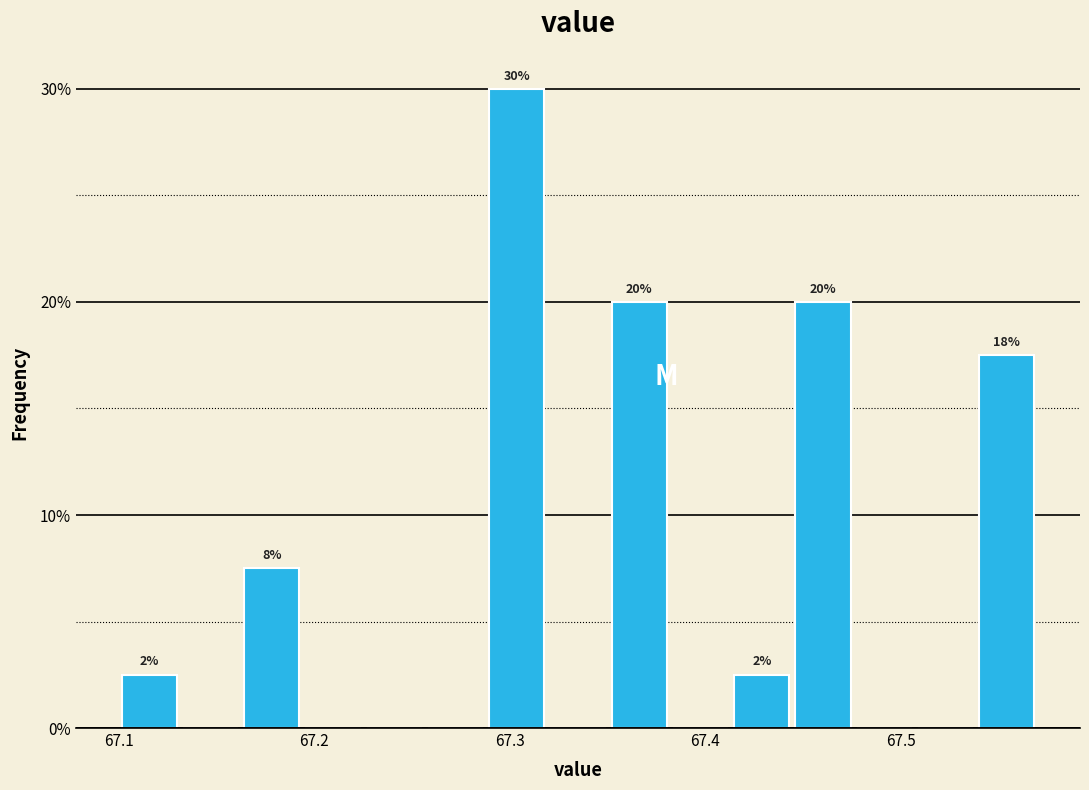

Around what value on the x-axis is the tallest bar? Give the approximate position of its centre, as read against the axis.

67.30